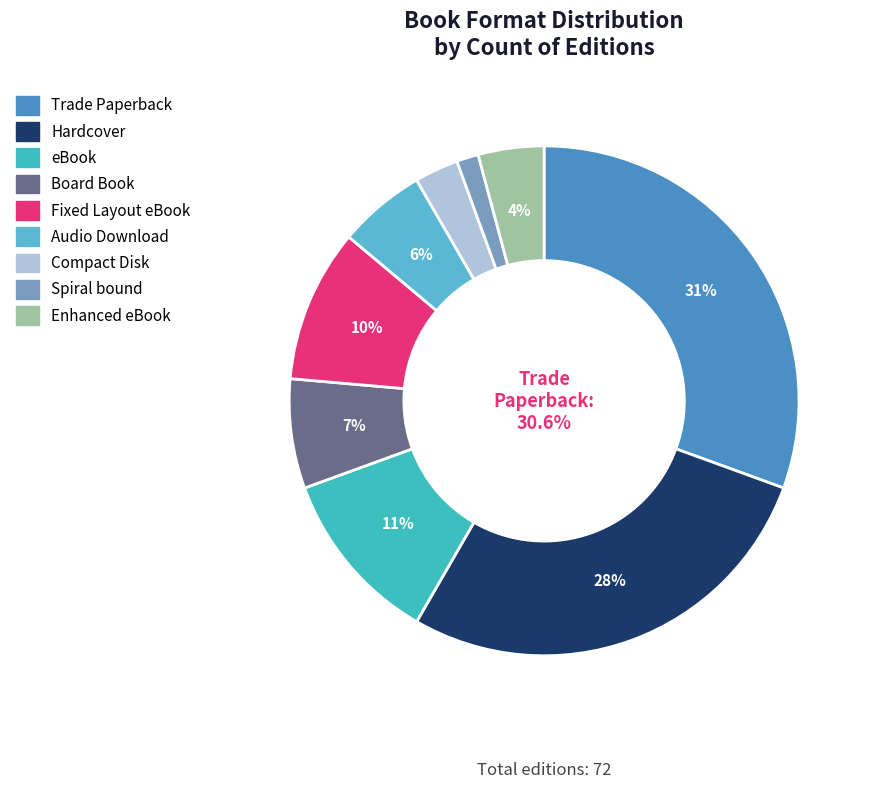

Which category has the smallest portion of the pie?

Spiral bound